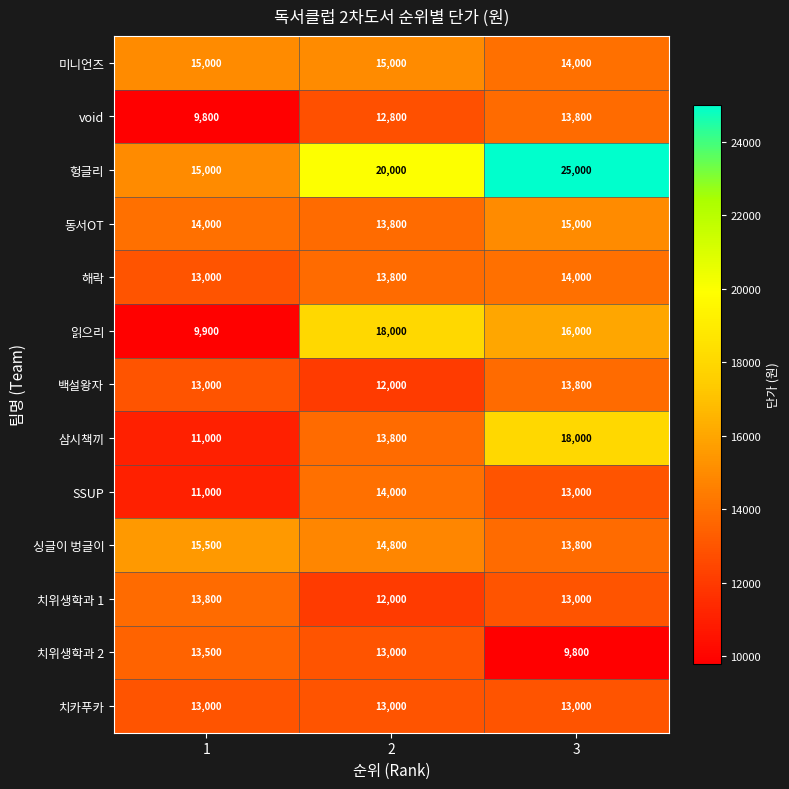

What is the sum of the 동서OT values at 1 and 2?

27800